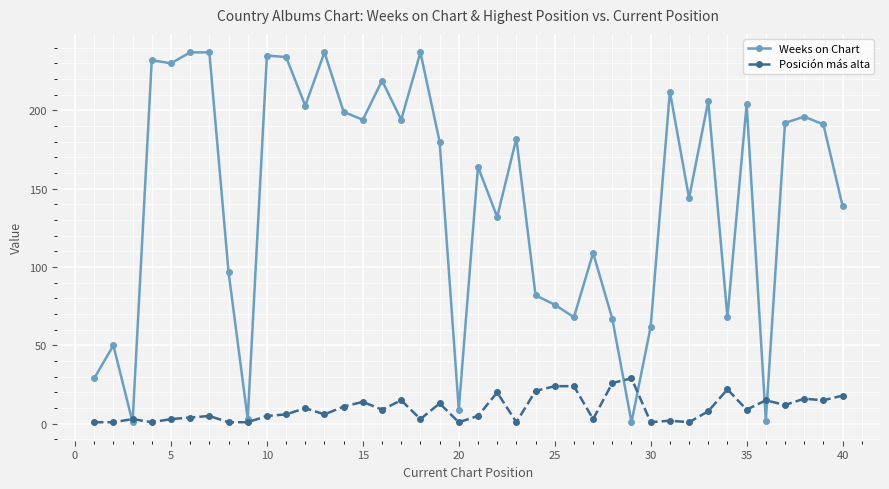

List the series in order of their overall mean, highest first.

Weeks on Chart, Posición más alta